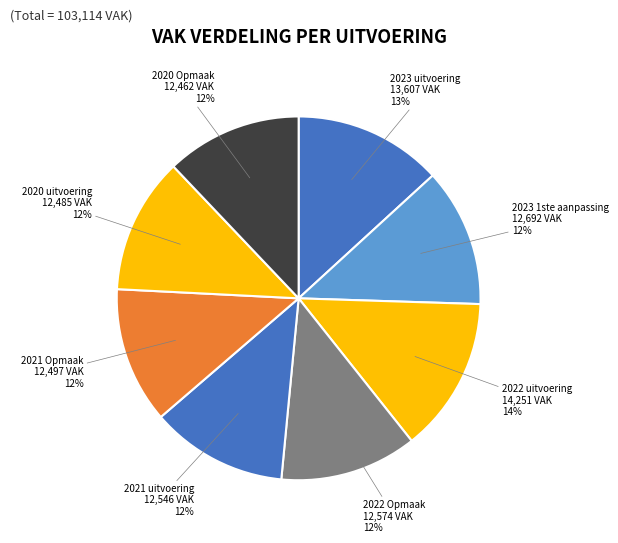

To the nearest percent, what is the average slice percentage?

12%